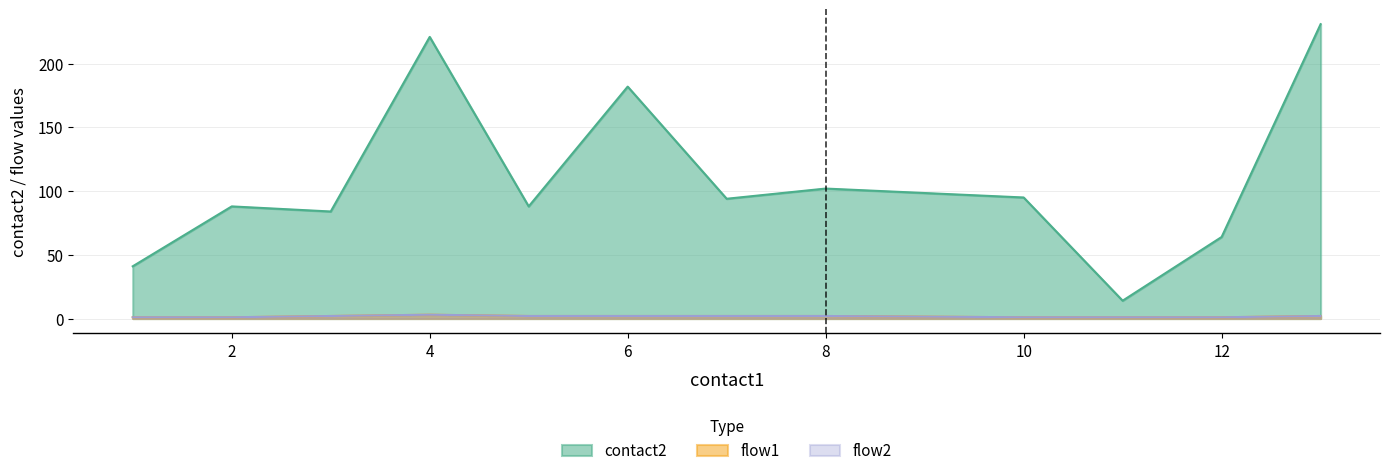

True or false: flow1 has a value of 1 at 3.

True